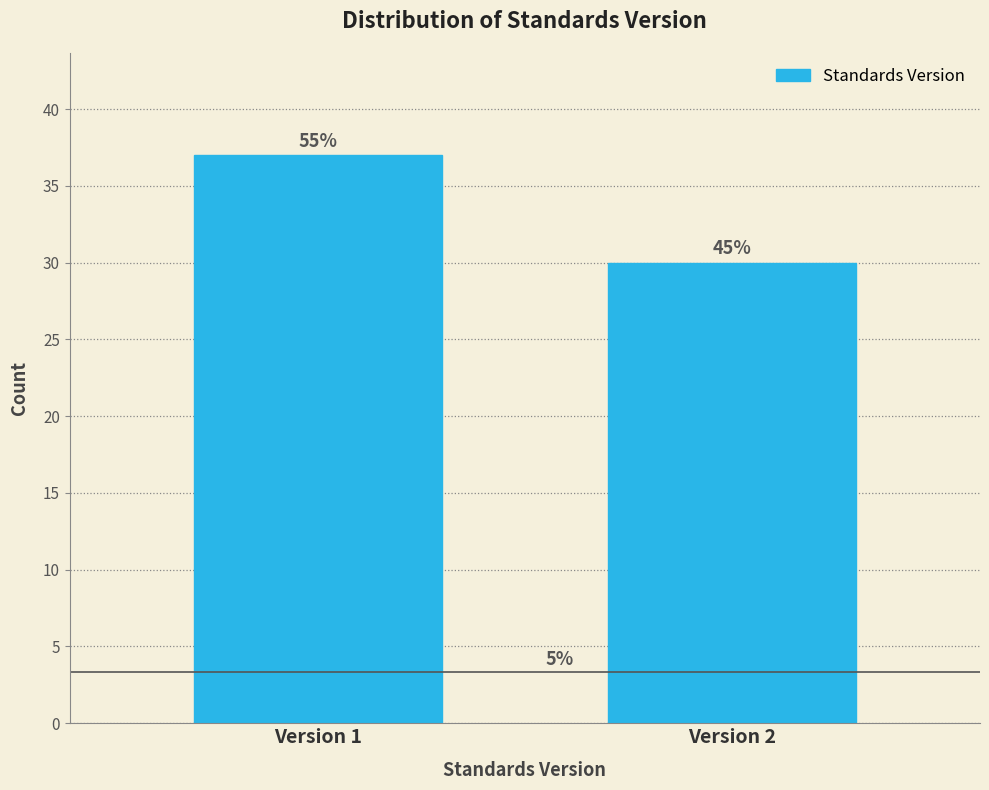

Does the chart contain any negative values?

No